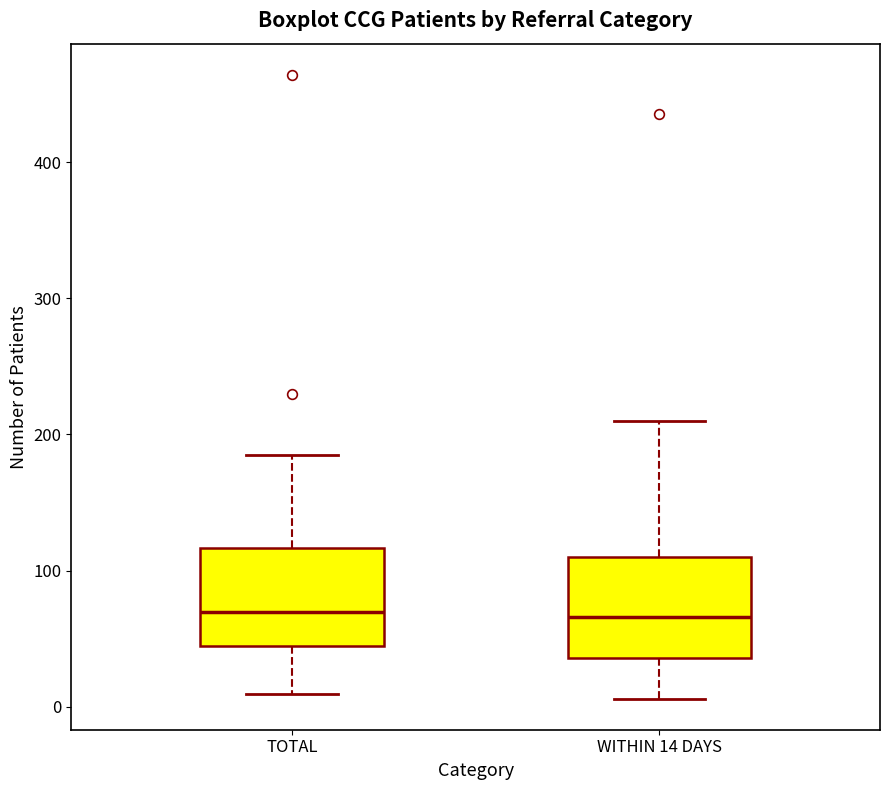

Where does the lower whisker of the box for WITHIN 14 DAYS end on the y-axis? The values are not printed on the chart, so give them approximately, as read against the axis.

10